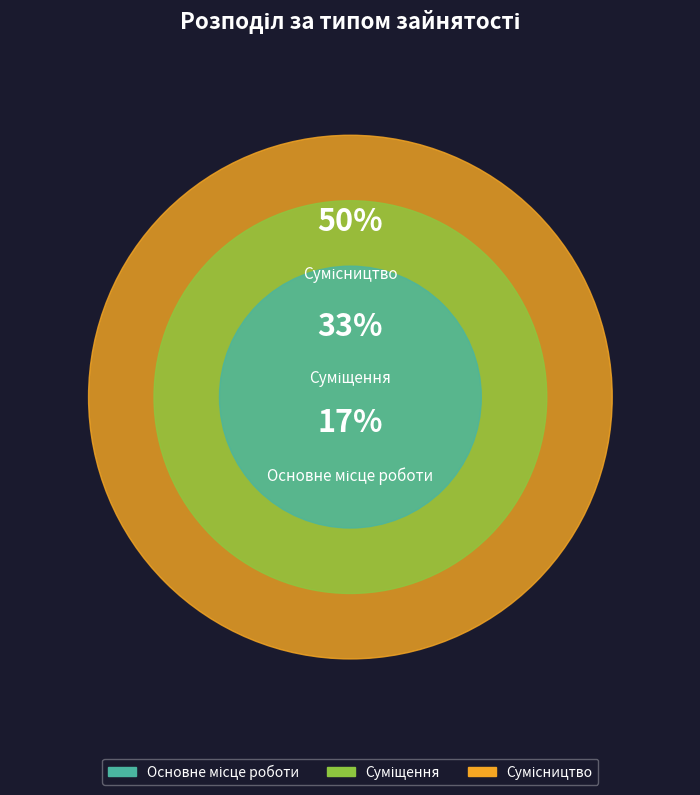

True or false: Основне місце роботи accounts for 3% of the total.

False